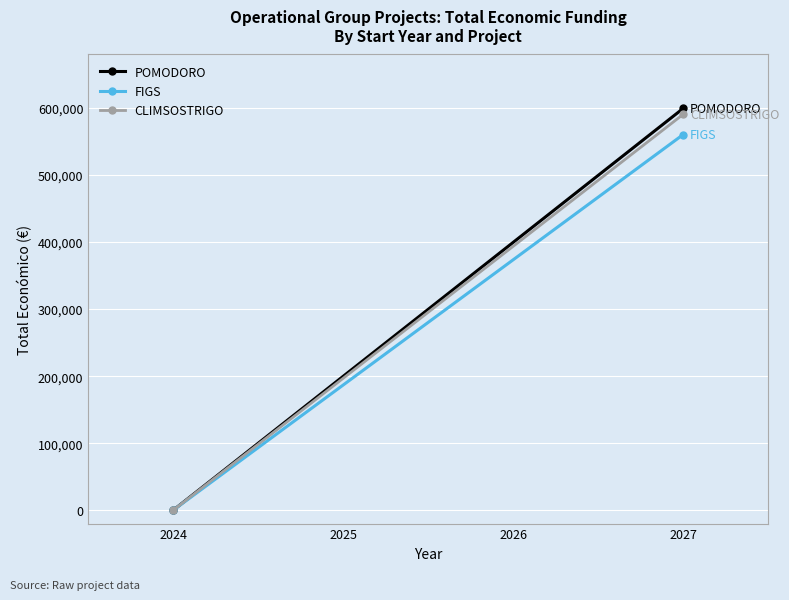

Rank the series at 2027 from lowest to highest value.

FIGS, CLIMSOSTRIGO, POMODORO